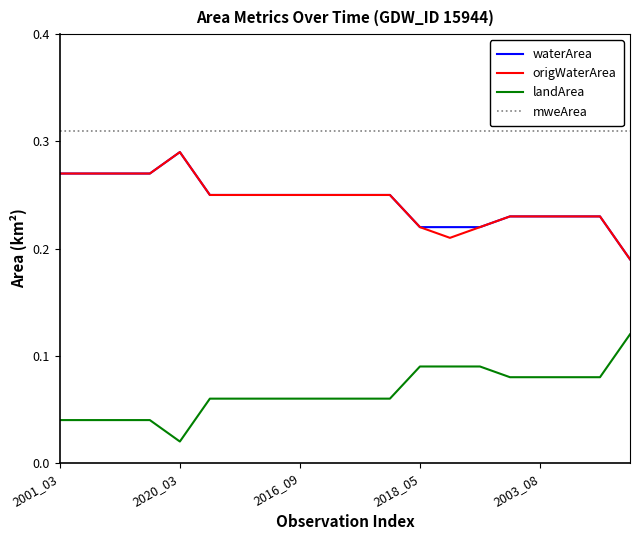

Which series has the largest total across all categories?

mweArea